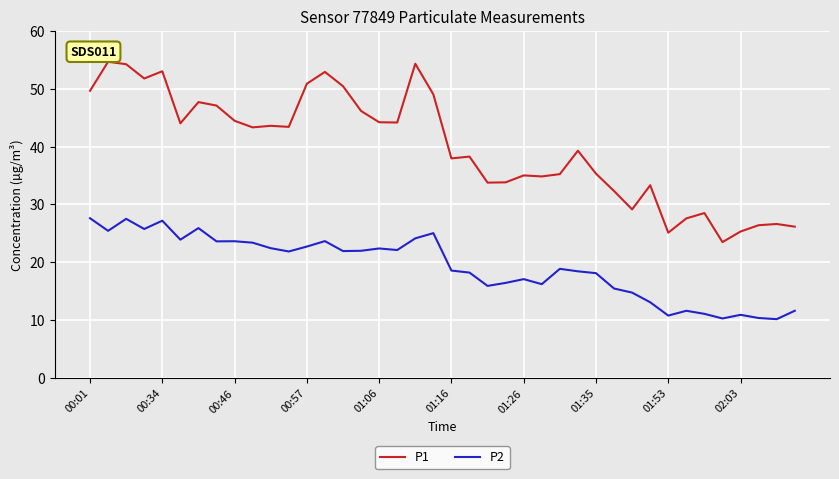

True or false: P1 and P2 intersect in this chart.

False